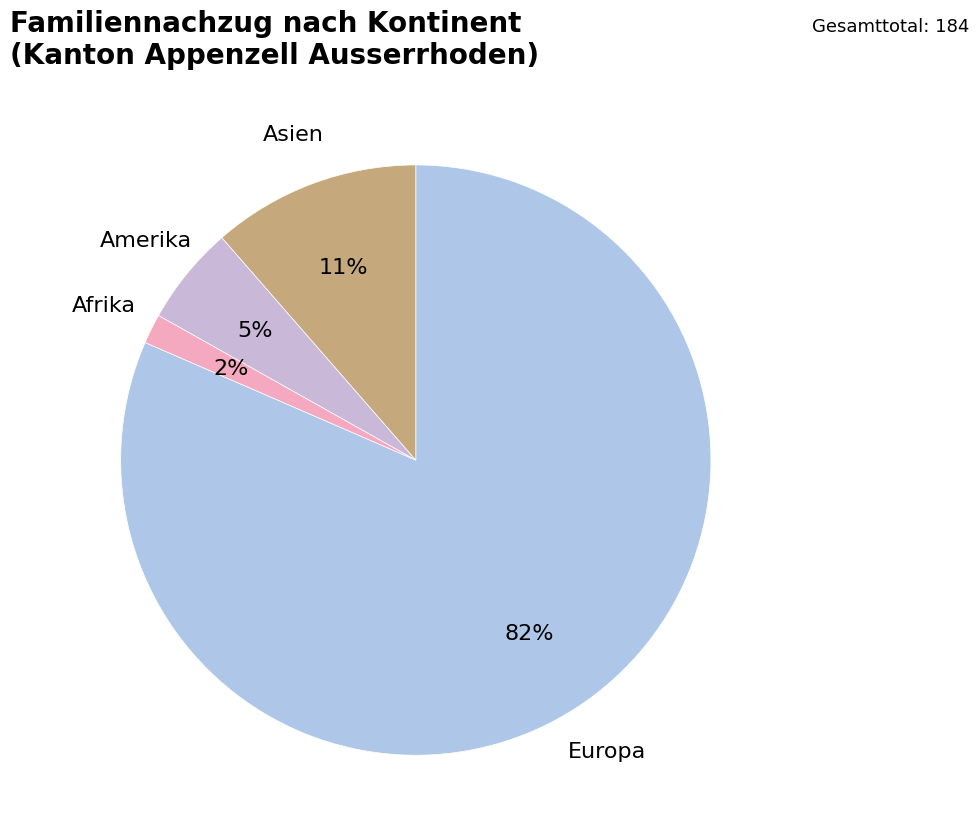

To the nearest percent, what percentage of the pie is Europa?

82%